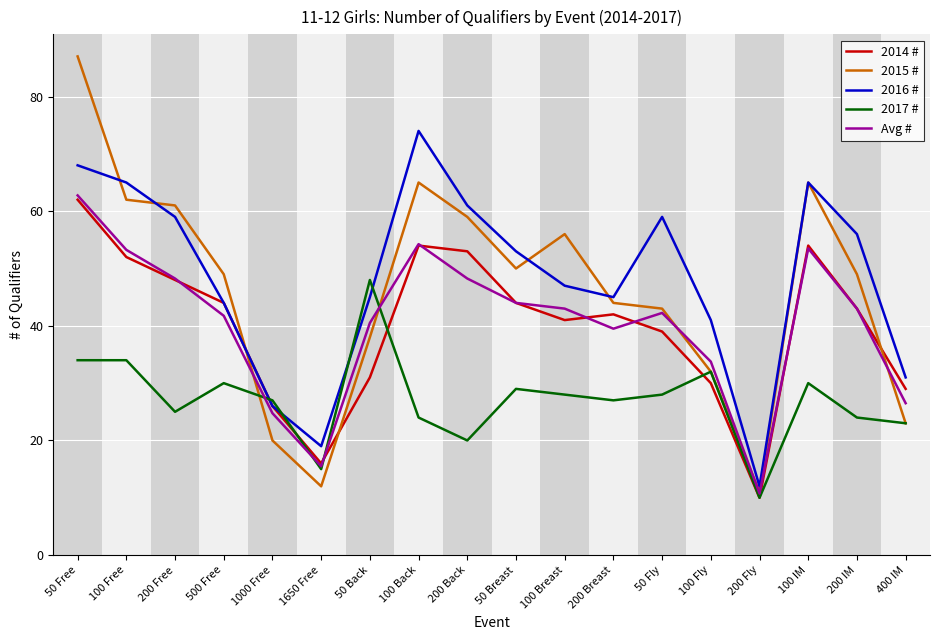

What is the lowest value of the Avg # series?

10.8